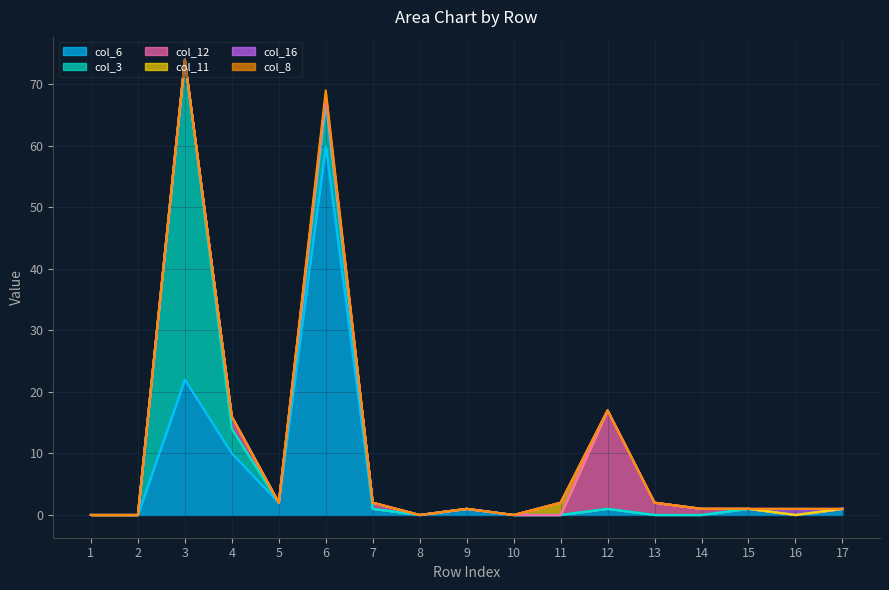

List the series in order of their peak value, lowest first.

col_16, col_8, col_11, col_12, col_3, col_6